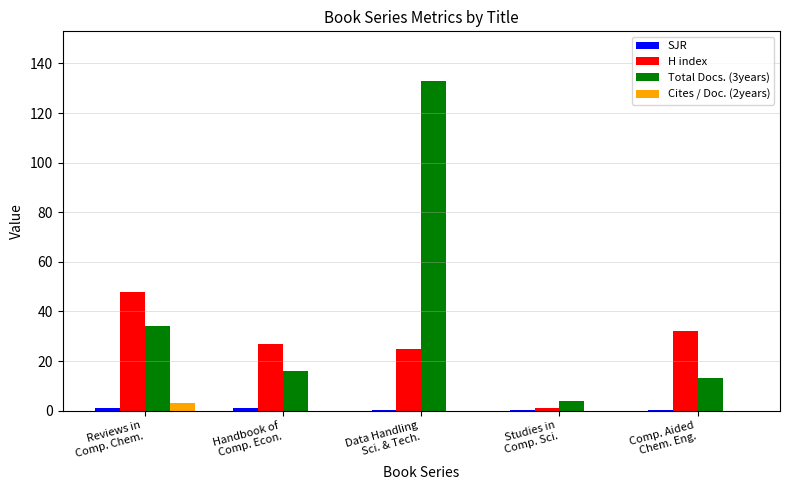

Are the bars grouped side by side (vs. stacked)?

Yes